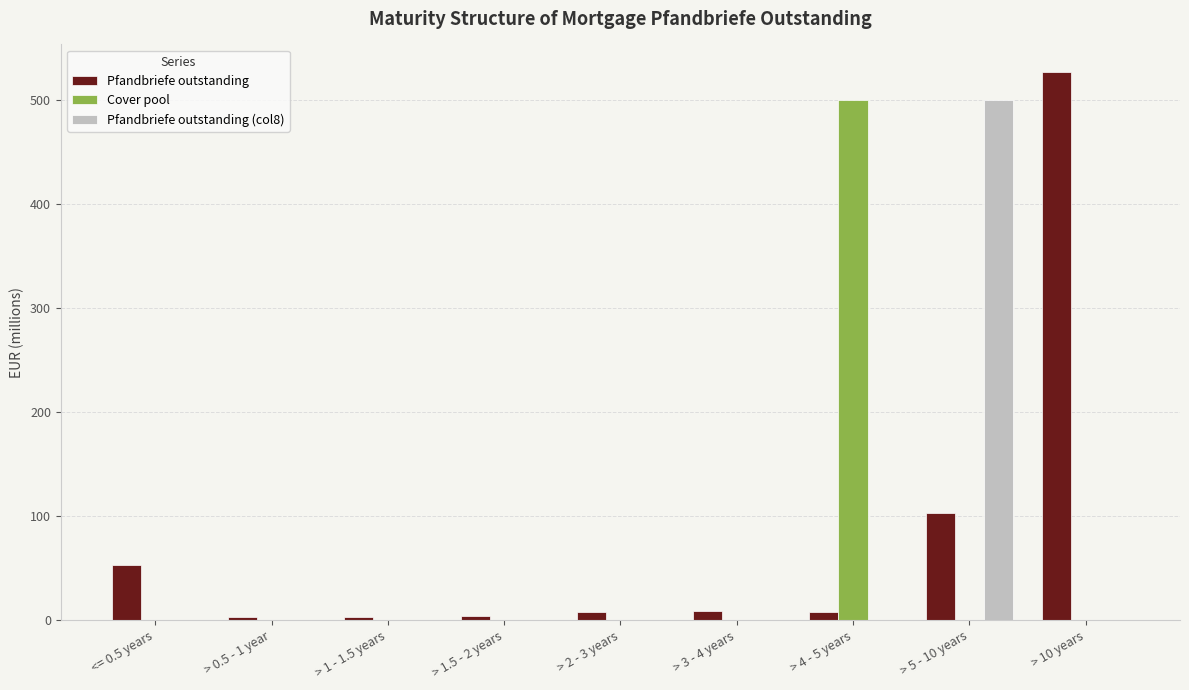

What are all the series names shown in the legend?

Pfandbriefe outstanding, Cover pool, Pfandbriefe outstanding (col8)